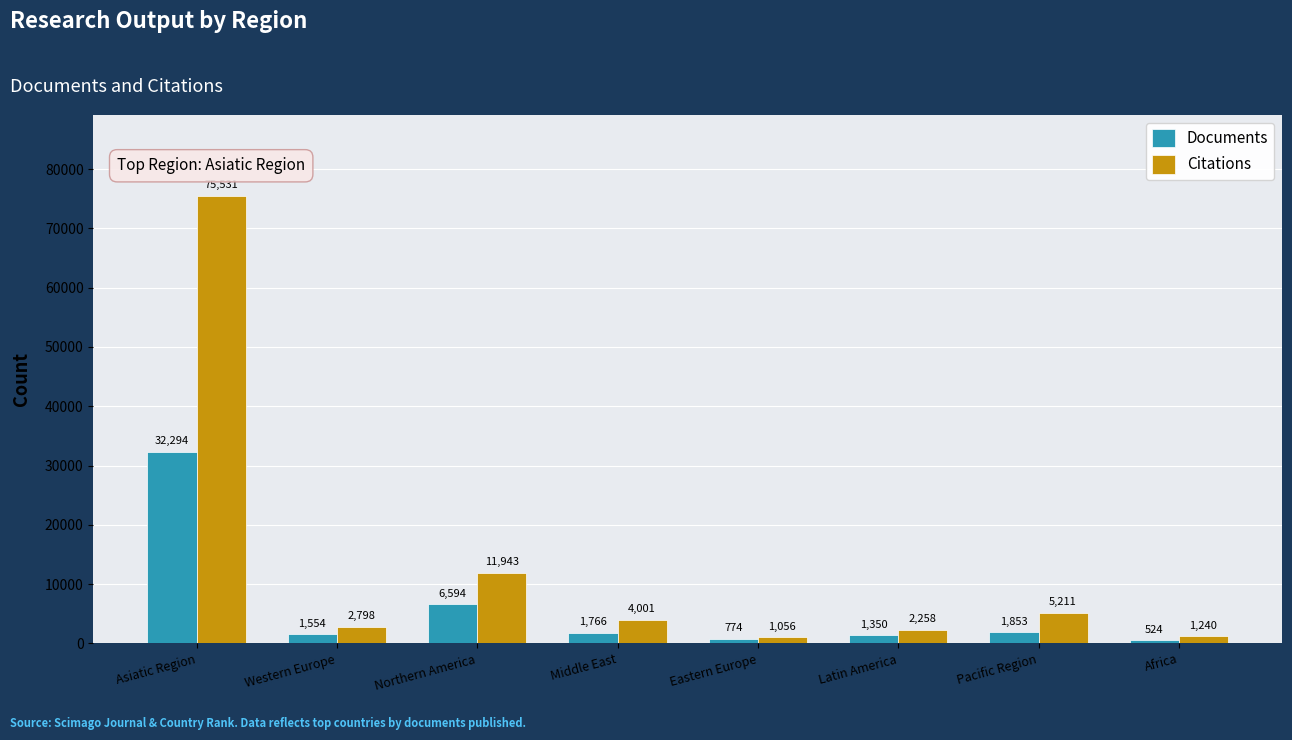

What is the label of the 4th bar from the left?

Middle East